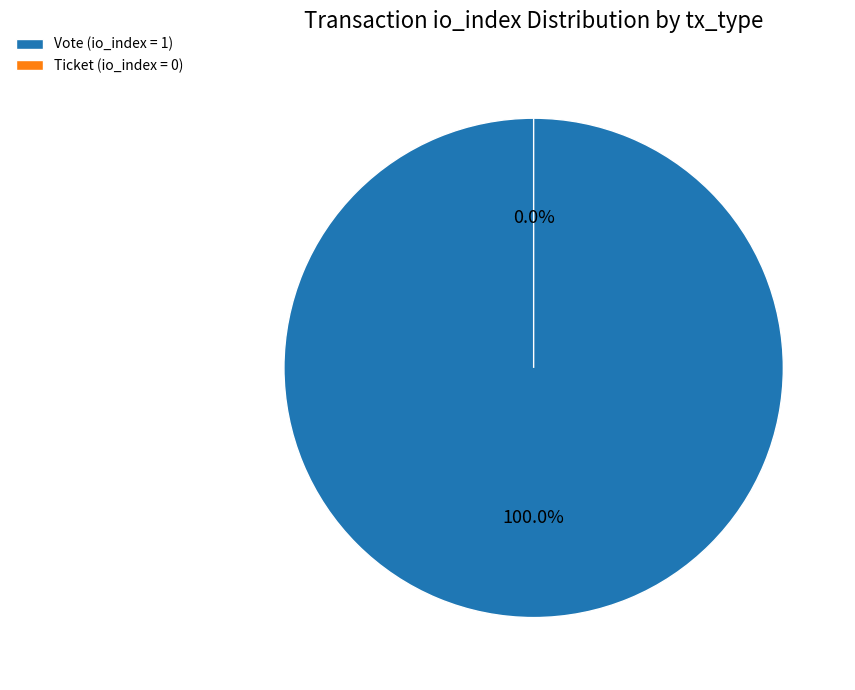

To the nearest percent, what portion does Vote (io_index=1) represent?

100%